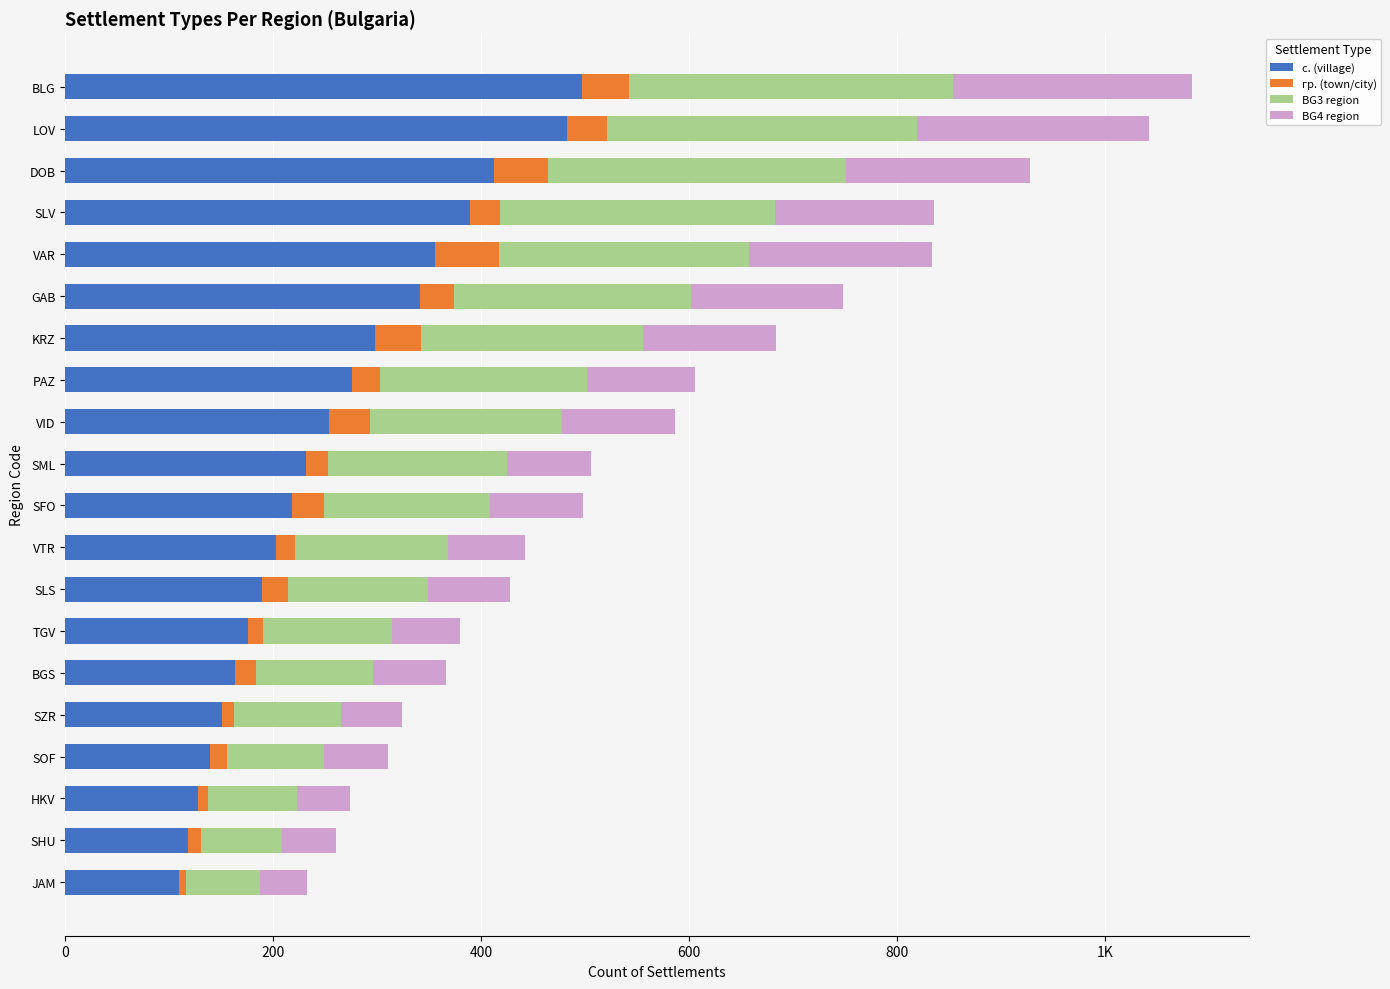

What are all the series names shown in the legend?

с. (village), гр. (town/city), BG3 region, BG4 region